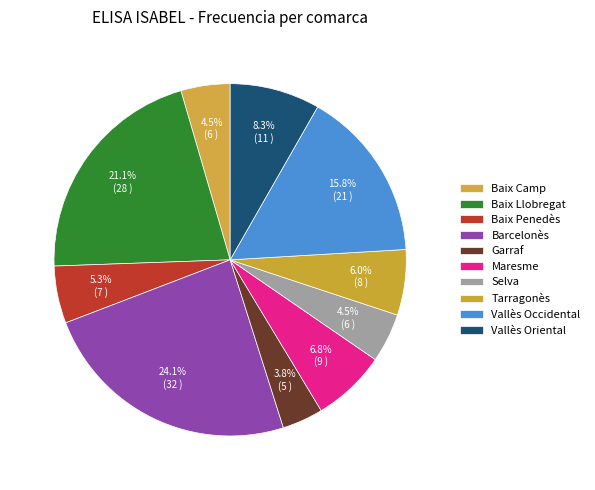

To the nearest percent, what is the difference between the largest and smallest slice percentages?

20%